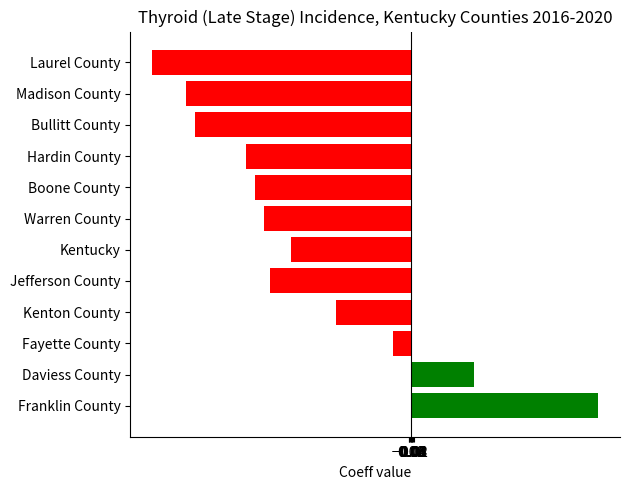

What is the change in value from Daviess County to Laurel County?

-10.7